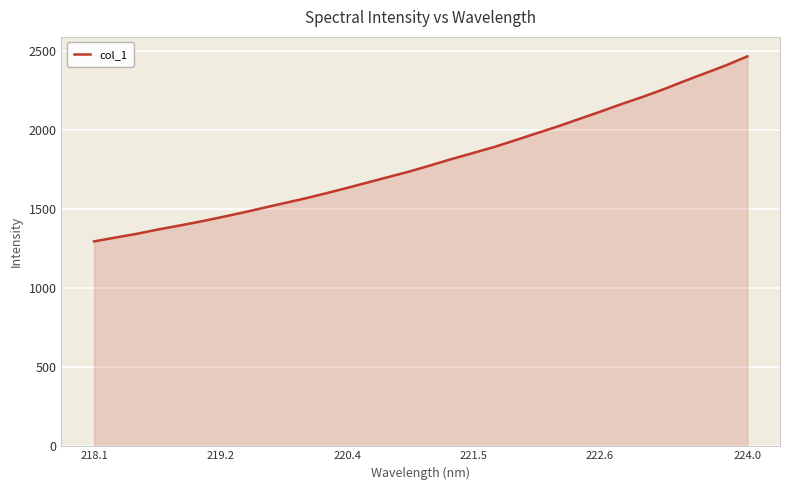

Reading left to right, what are all the values shown in this chart?

1297.2	1321.1	1344.6	1371.4	1396.3	1421.8	1449.4	1478.0	1508.5	1538.8	1568.9	1601.6	1635.6	1670.9	1706.0	1741.2	1780.1	1820.0	1857.5	1895.5	1938.3	1981.8	2024.9	2071.3	2117.5	2165.1	2210.6	2258.8	2311.3	2361.6	2412.1	2468.0